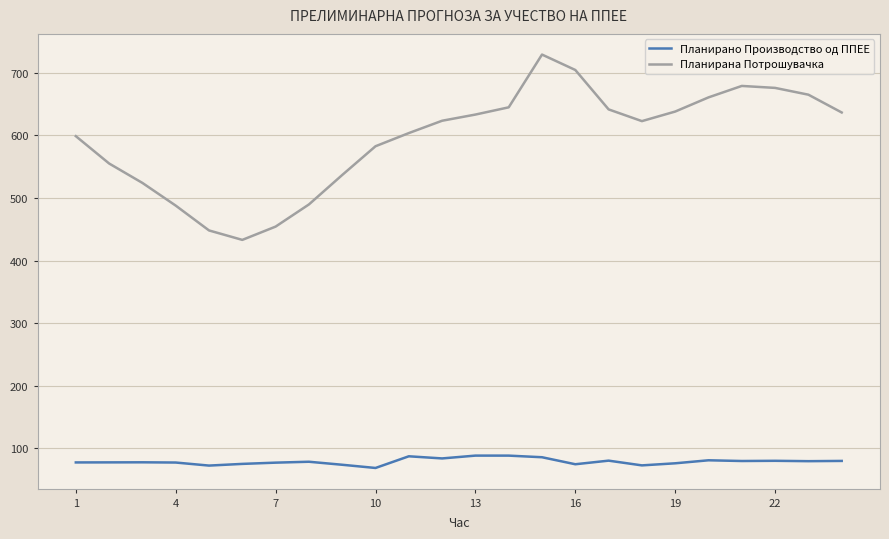

Which series has the largest total across all categories?

Планирана Потрошувачка